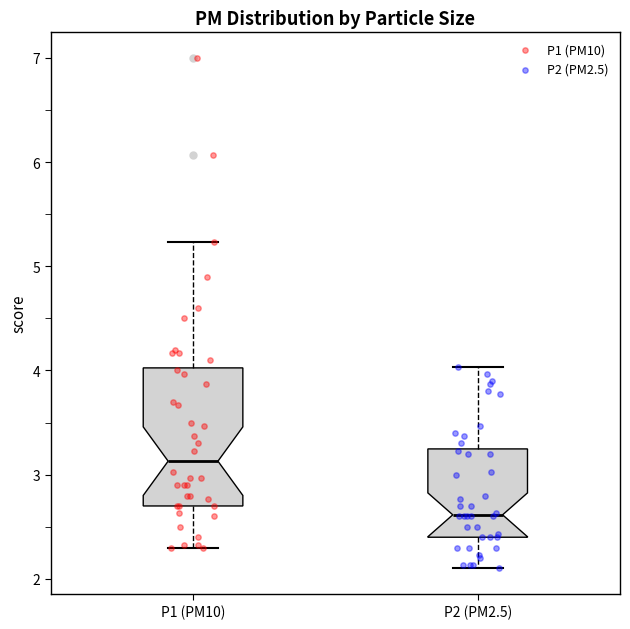

Comparing the boxes themselves (not the whiskers), which one is the tallest?

P1 (PM10)